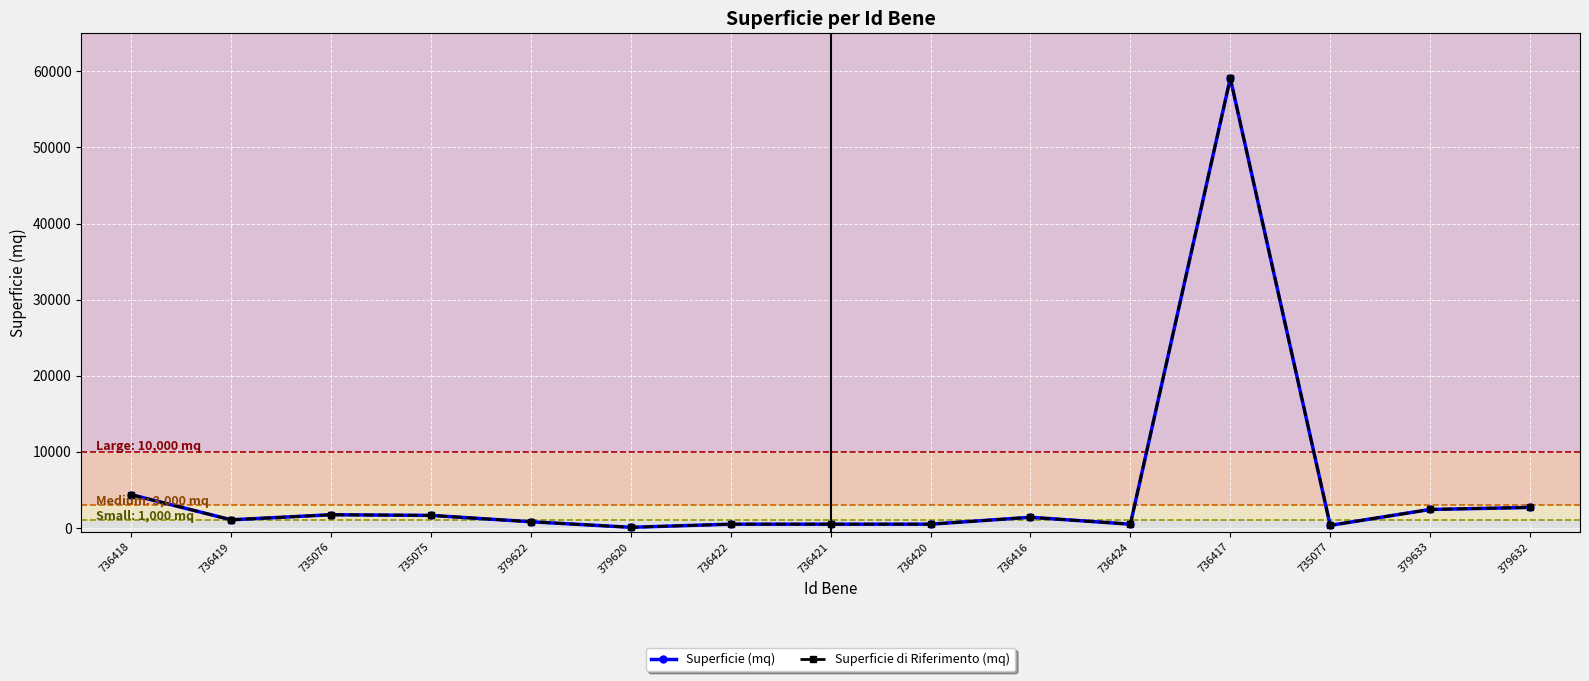

At which label does Superficie di Riferimento (mq) reach its minimum?

379620